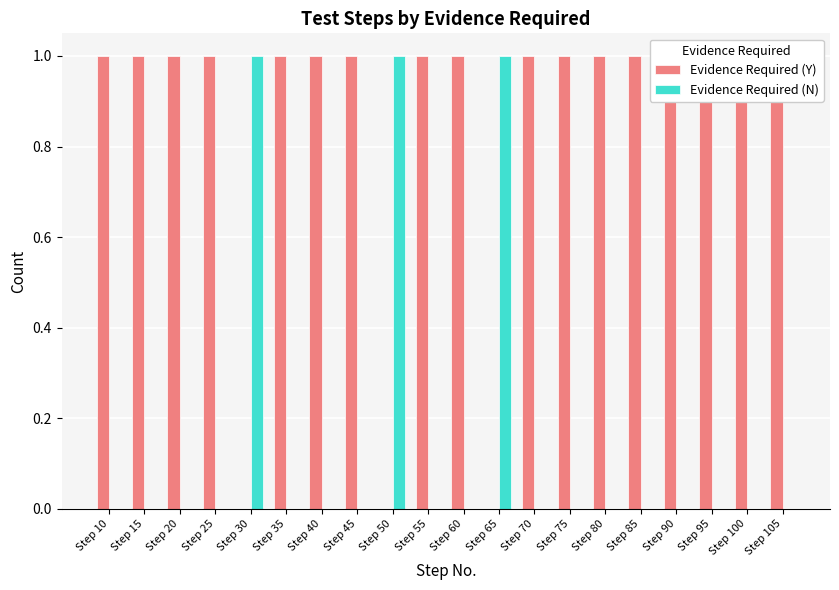

List the series in order of their overall mean, lowest first.

Evidence Required (N), Evidence Required (Y)